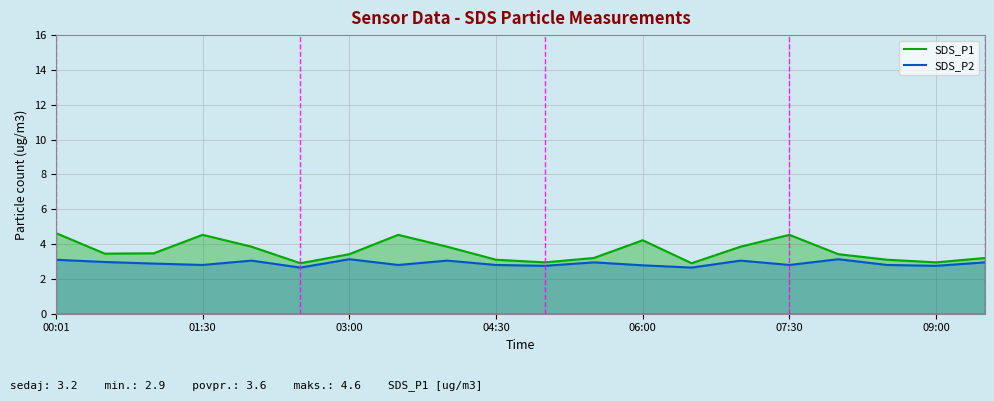

What is the spread (max minus min) of values at 04:30?

0.3